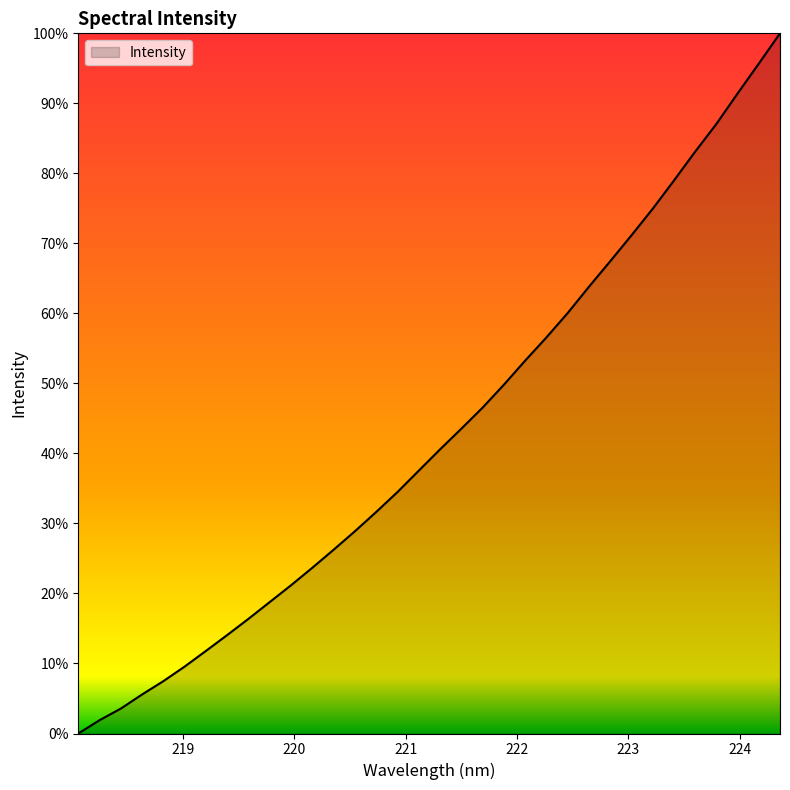

What is the label of the 13th point from the right?

222.0721